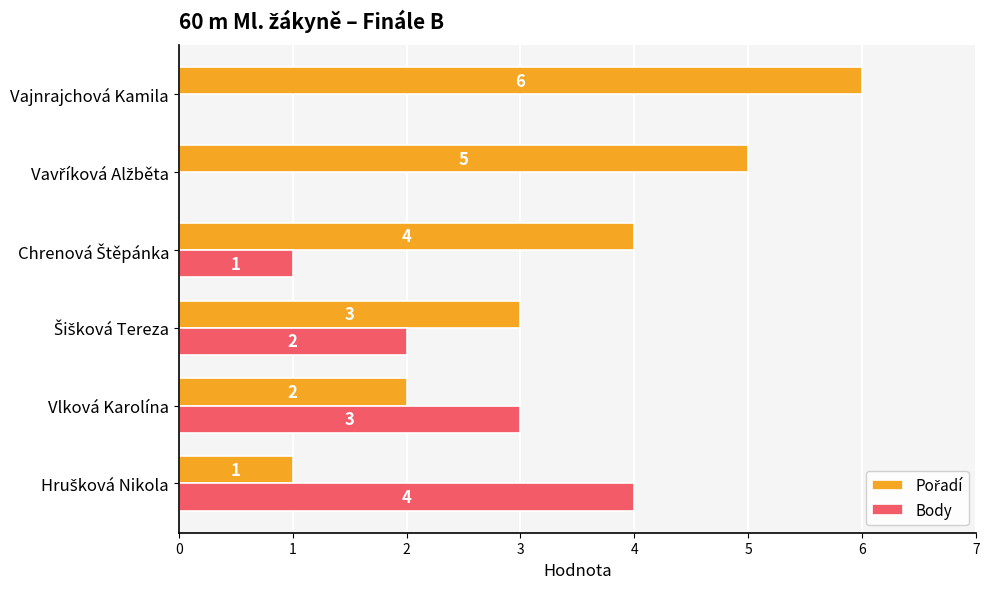

What is the total value across all series at Vlková Karolína?

5